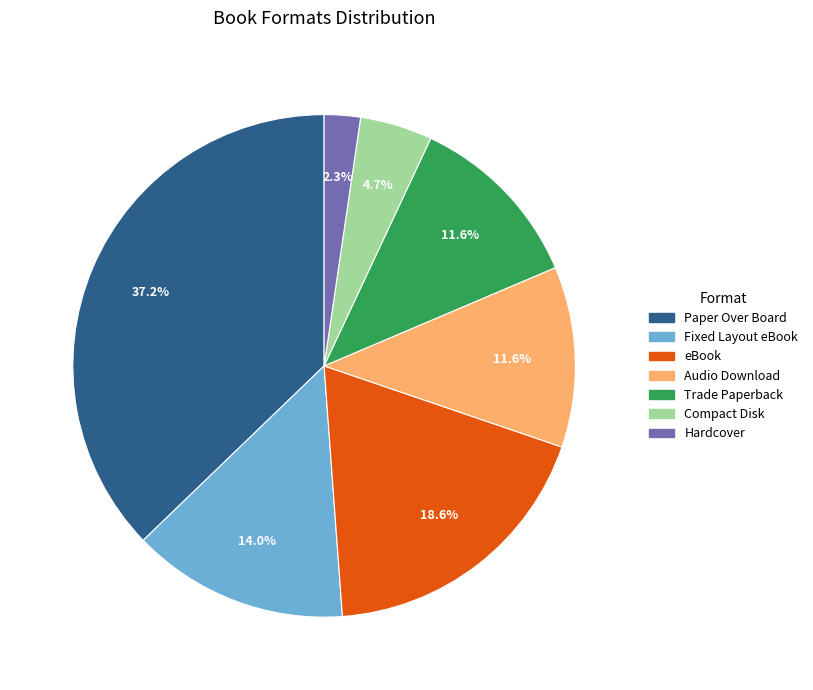

True or false: Audio Download accounts for 5% of the total.

False